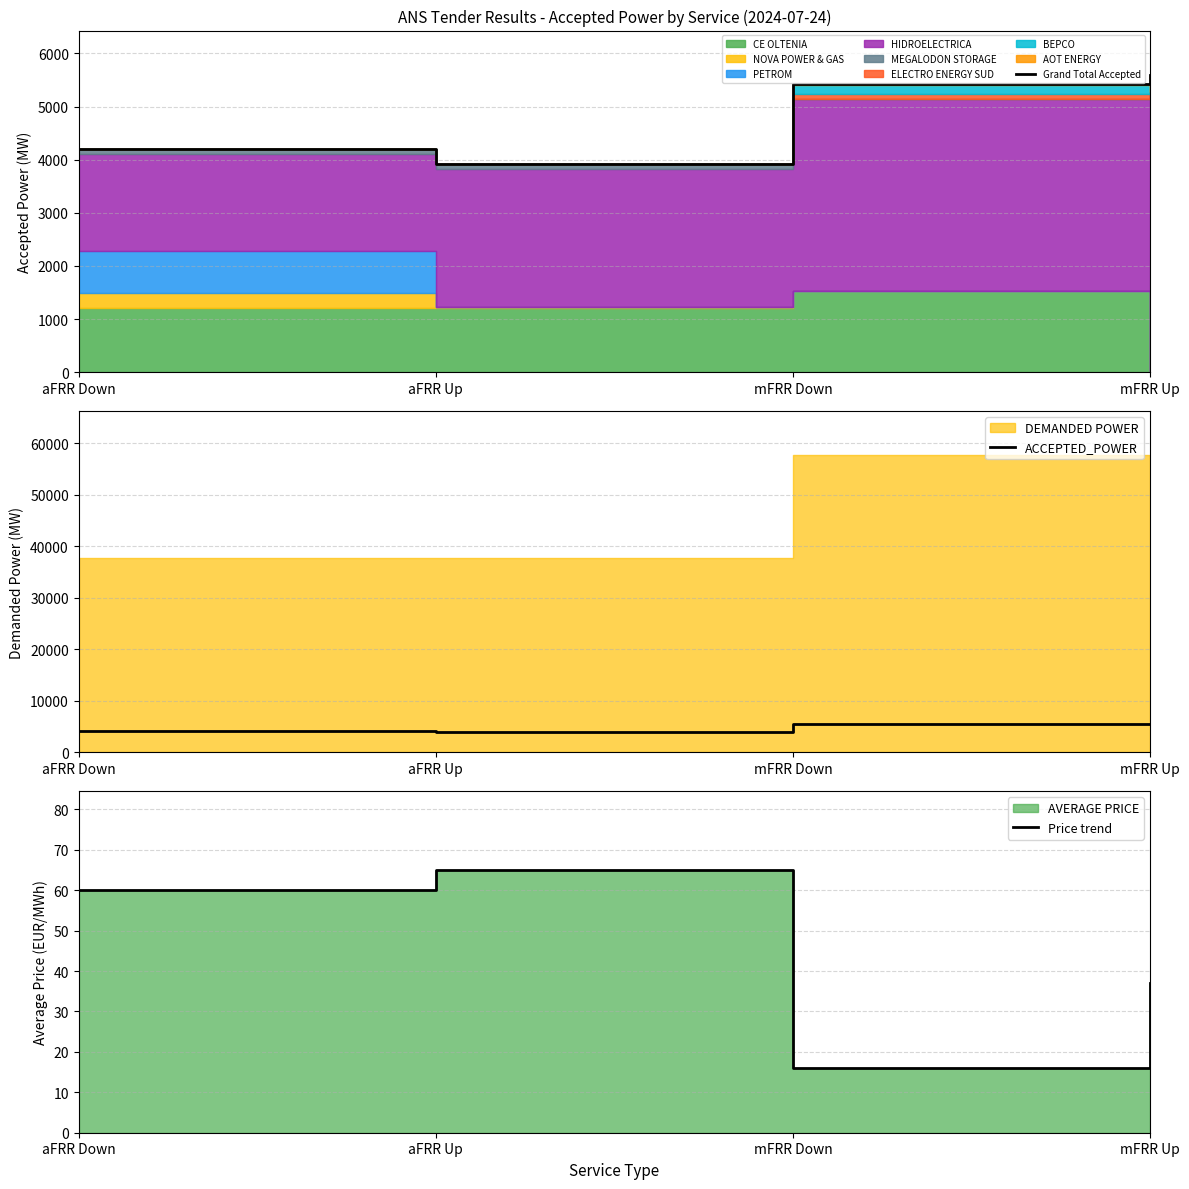

True or false: Grand Total Accepted has more than 2 interior local peaks.

False